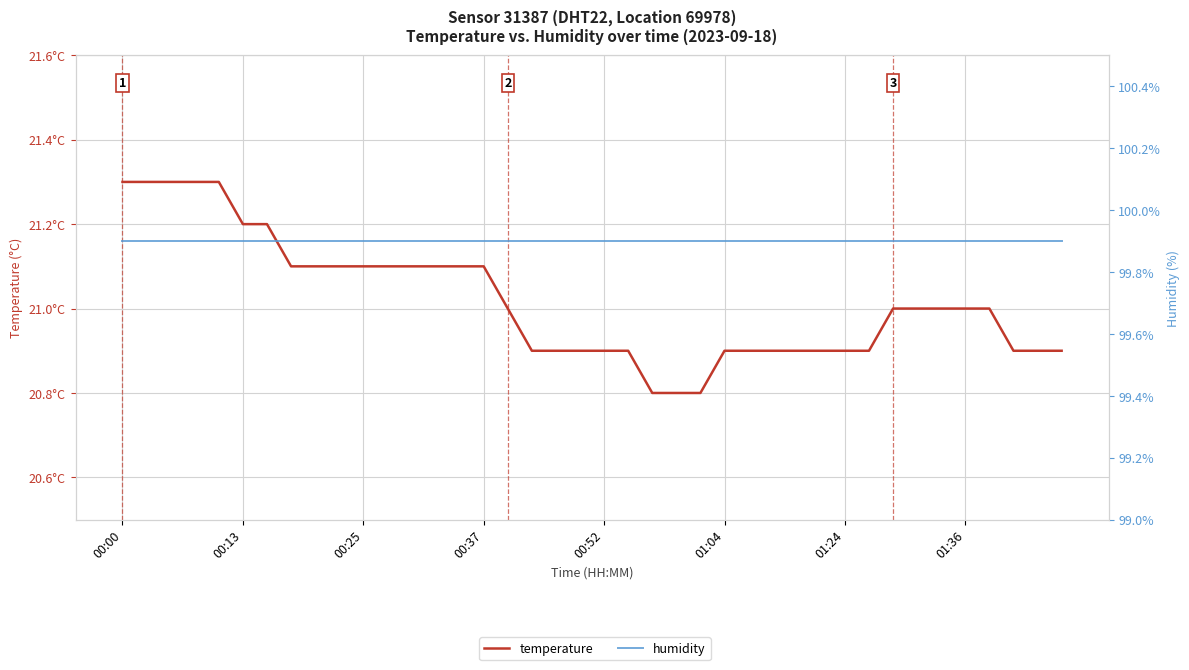

The humidity series shows 174.9 at 01:04. True or false?

False